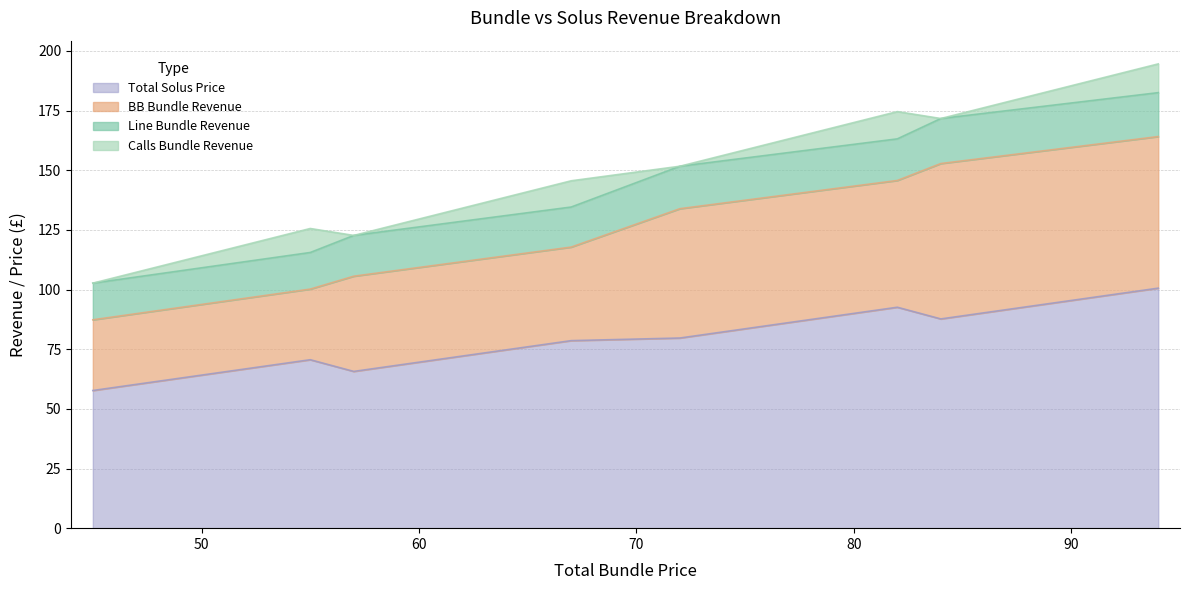

In Line Bundle Revenue, how many points are higher than both neighbors (excluding endpoints)?

1